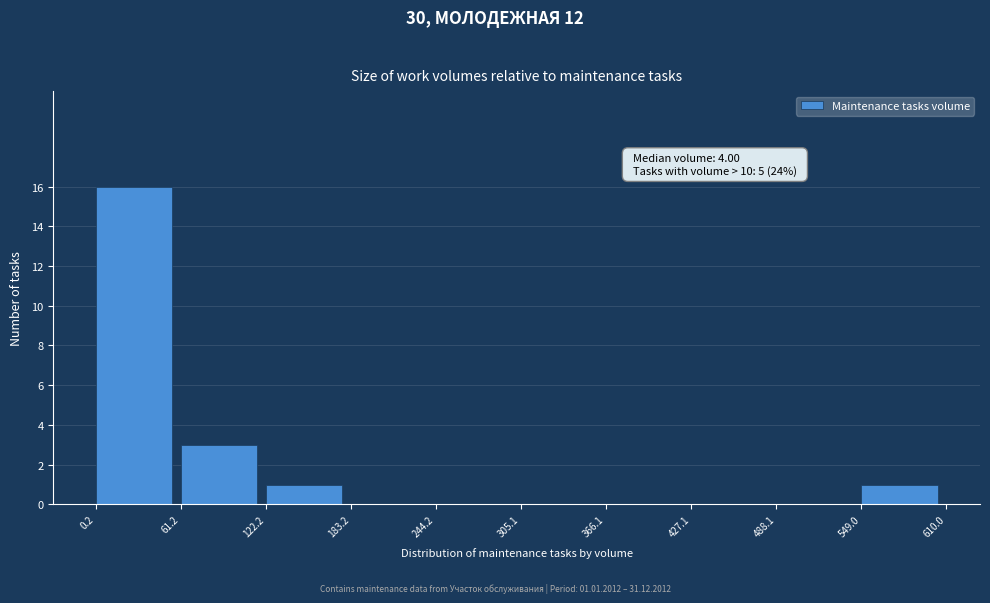

Which range on the x-axis has the tallest bar?

0.2 to 61.2